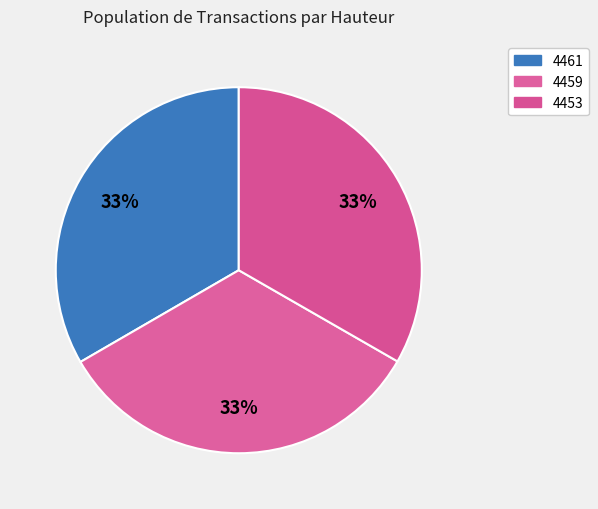

What is the smallest slice in the pie chart?

4453